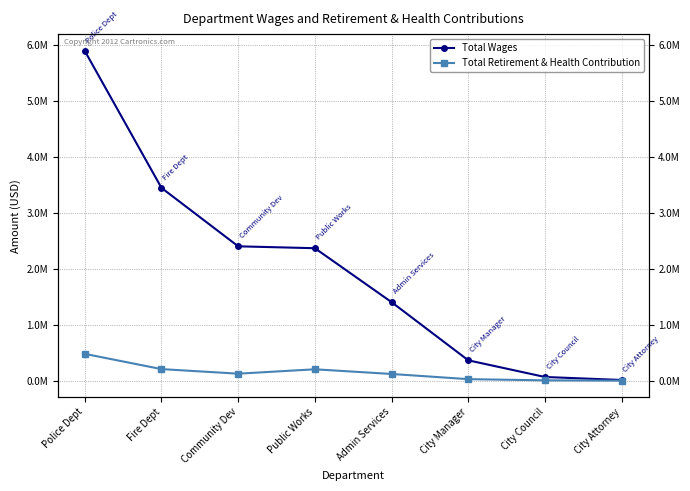

At which category does the chart reach its peak across all series?

Police Dept